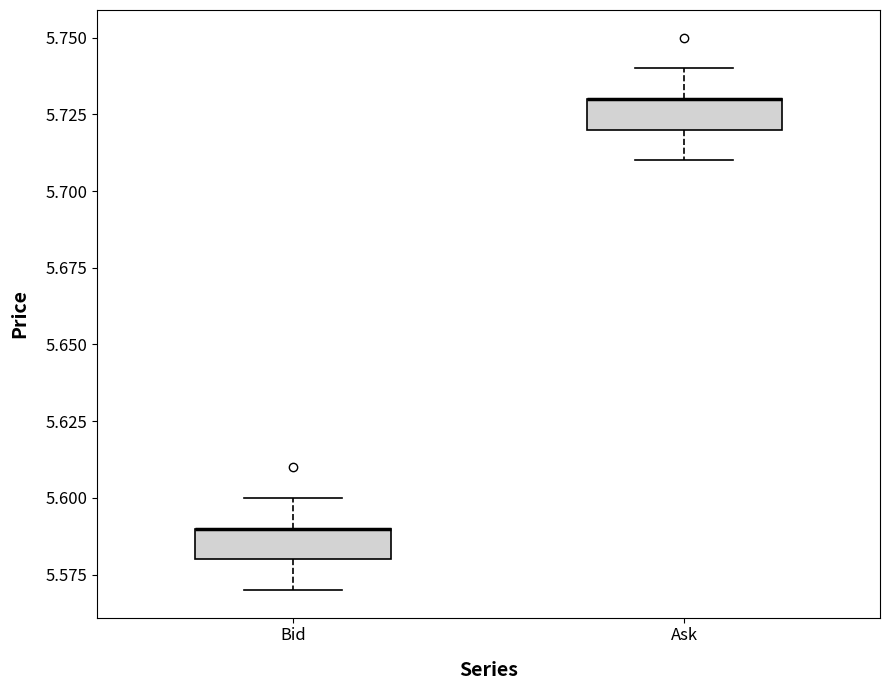

Reading left to right, read every box against the y-axis: the position of its median line, the range the box covers, and the ends of its whiskers. The values are not printed on the chart, so give them approximately, as read against the axis.

Bid: median 5.59 (drawn on the box's upper edge), box 5.58 to 5.59, whiskers 5.57 to 5.60
Ask: median 5.73 (drawn on the box's upper edge), box 5.72 to 5.73, whiskers 5.71 to 5.74